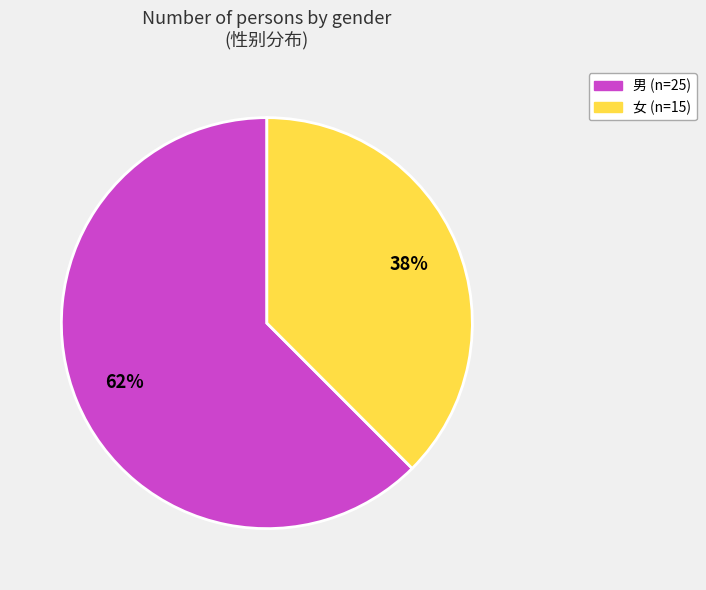

Do 女 and 男 together represent more than half of the pie?

Yes